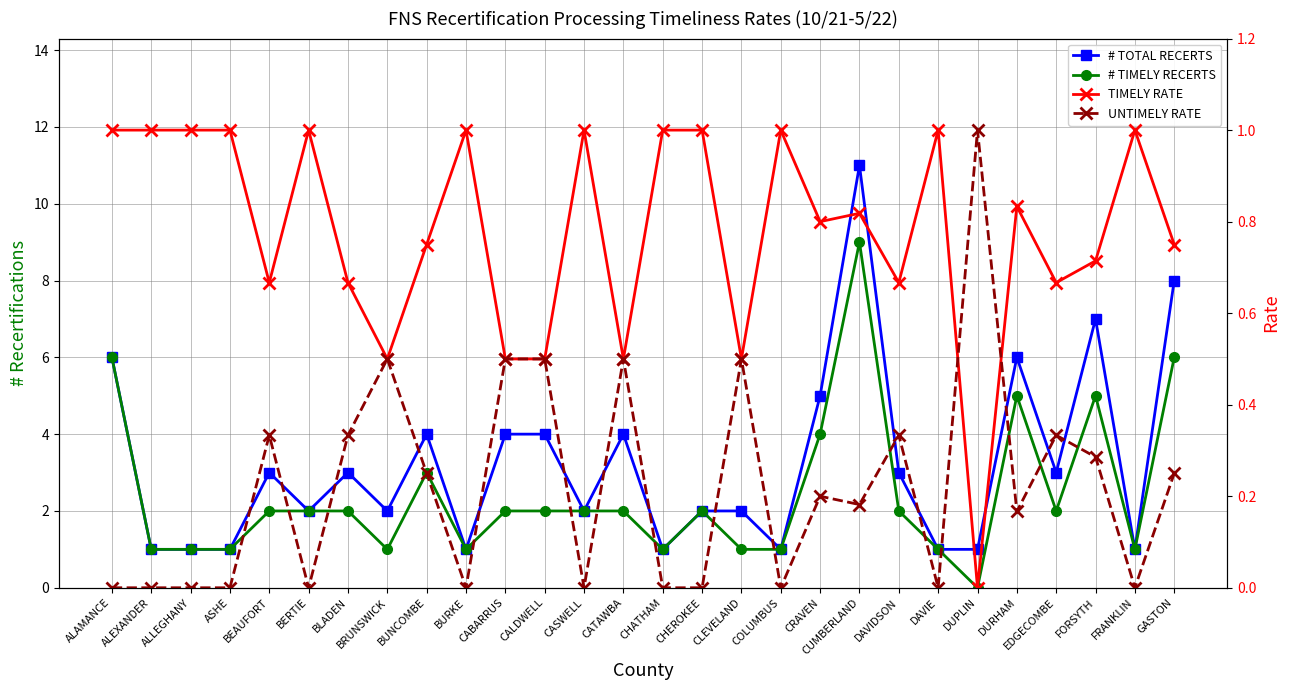

What is the average value of the TIMELY RATE series?

0.8